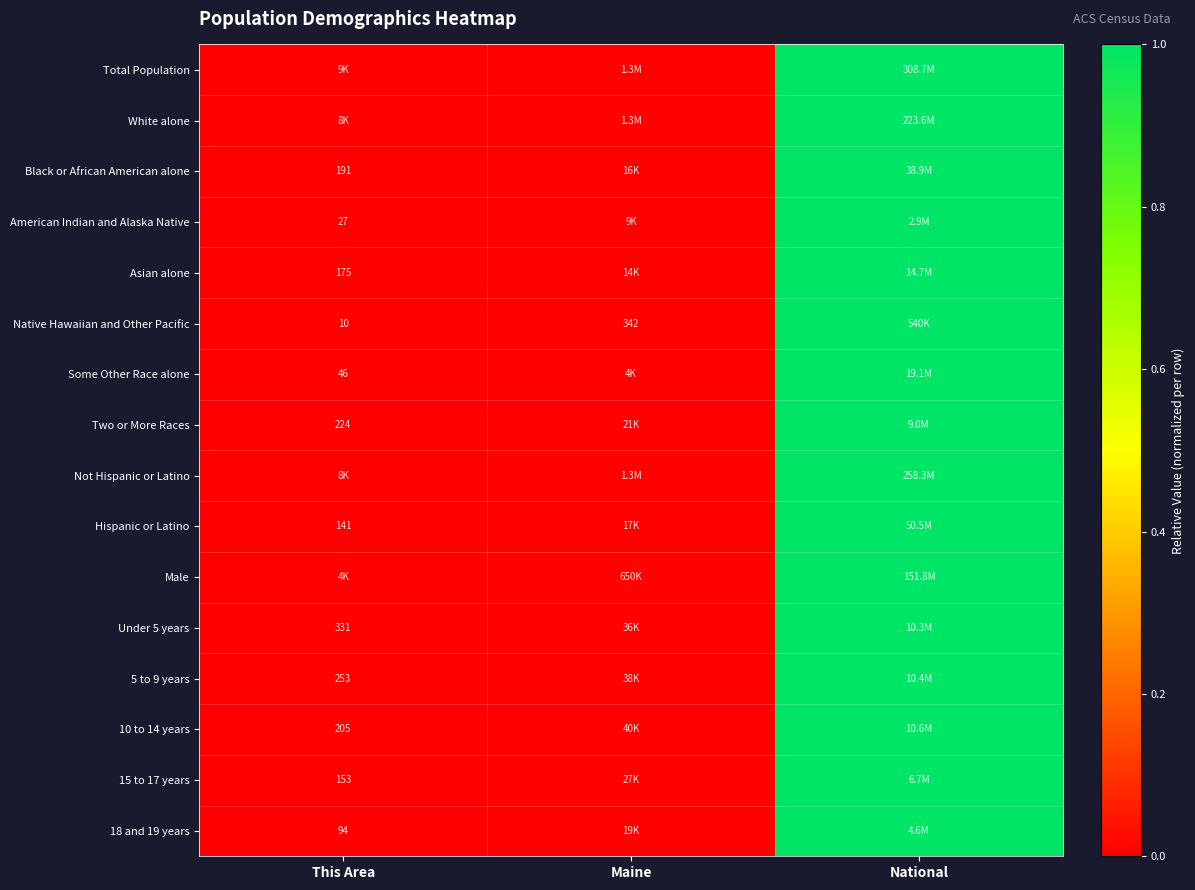

What is the difference between the Male values at This Area and National?

1.0